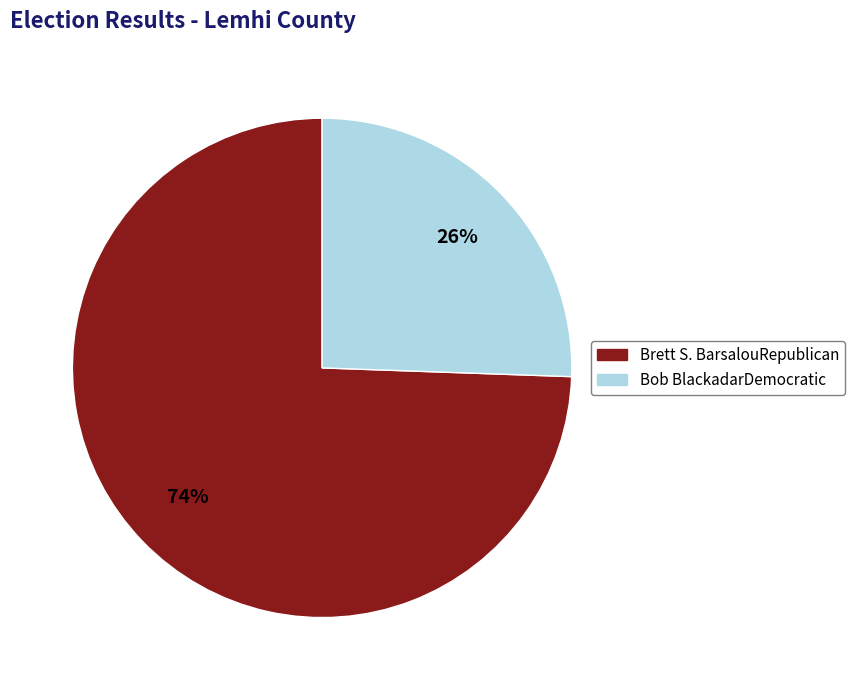

Between Brett S. BarsalouRepublican and Bob BlackadarDemocratic, which is larger?

Brett S. BarsalouRepublican